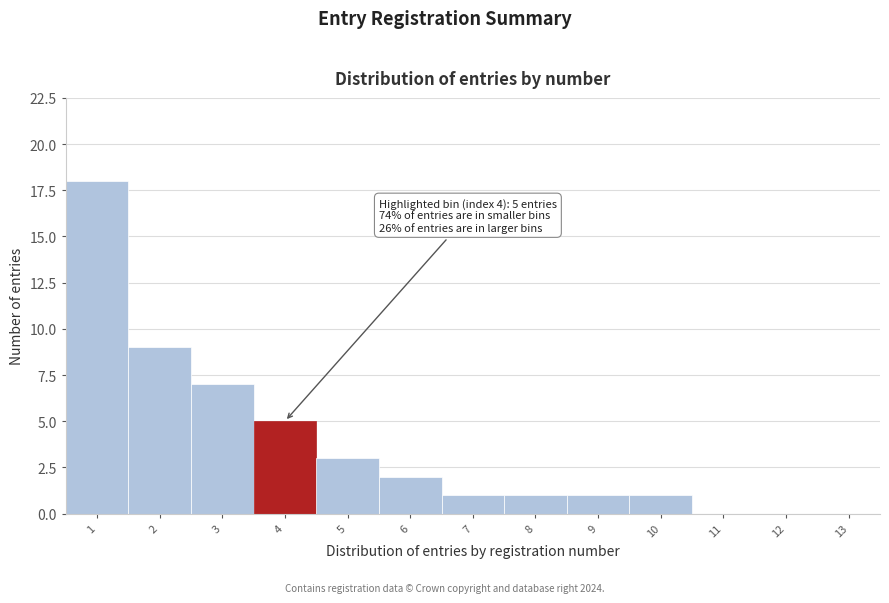

Reading left to right, transcribe all the data shown in this chart.

1=18	2=9	3=7	4=5	5=3	6=2	7=1	8=1	9=1	10=1	11=0	12=0	13=0